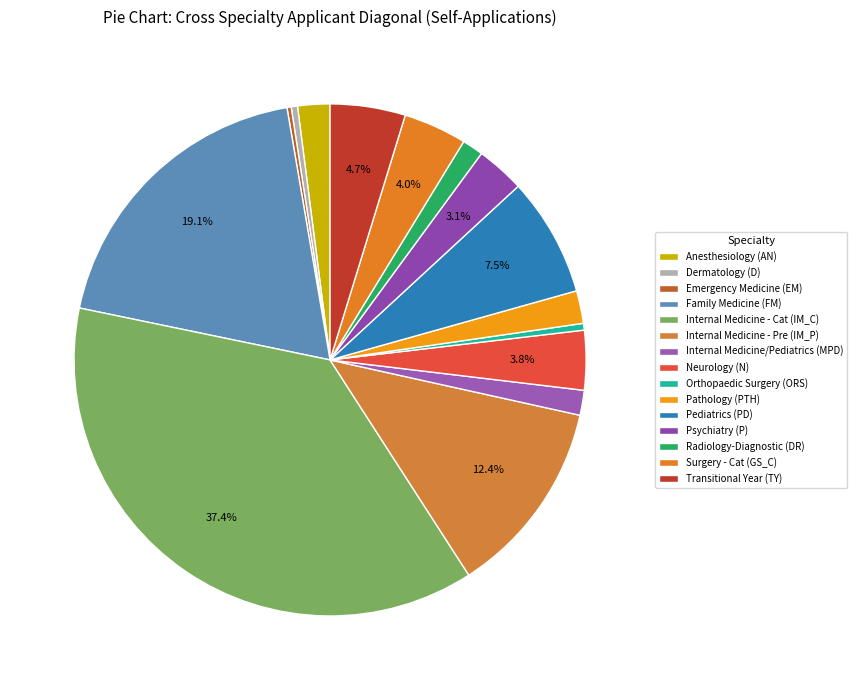

To the nearest percent, what is the difference between the largest and smallest slice percentages?

37%